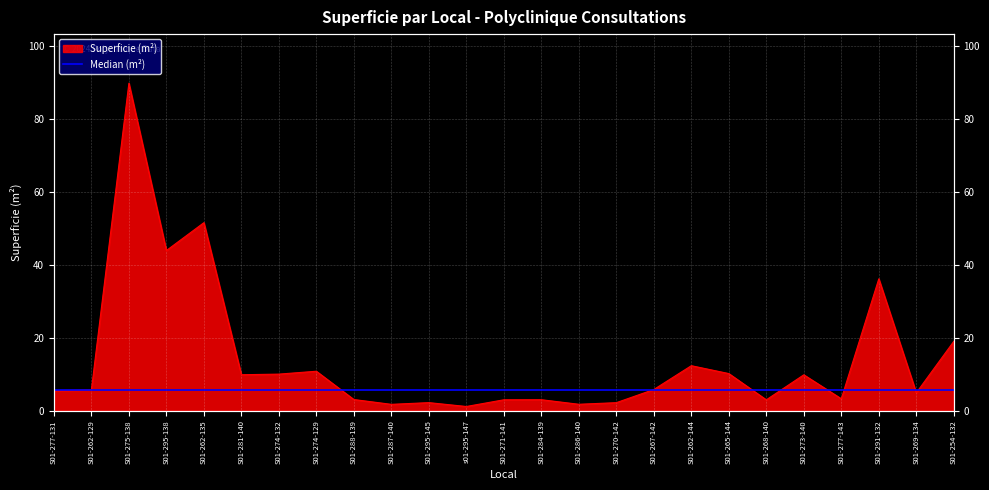

List the labels in order of value, largest first.

S01-275-138, S01-262-135, S01-295-138, S01-291-132, S01-254-132, S01-262-144, S01-274-129, S01-265-144, S01-274-132, S01-281-140, S01-273-140, S01-267-142, S01-262-129, S01-277-131, S01-269-134, S01-277-143, S01-288-139, S01-284-139, S01-271-141, S01-268-140, S01-295-145, S01-270-142, S01-286-140, S01-287-140, s01-295-147